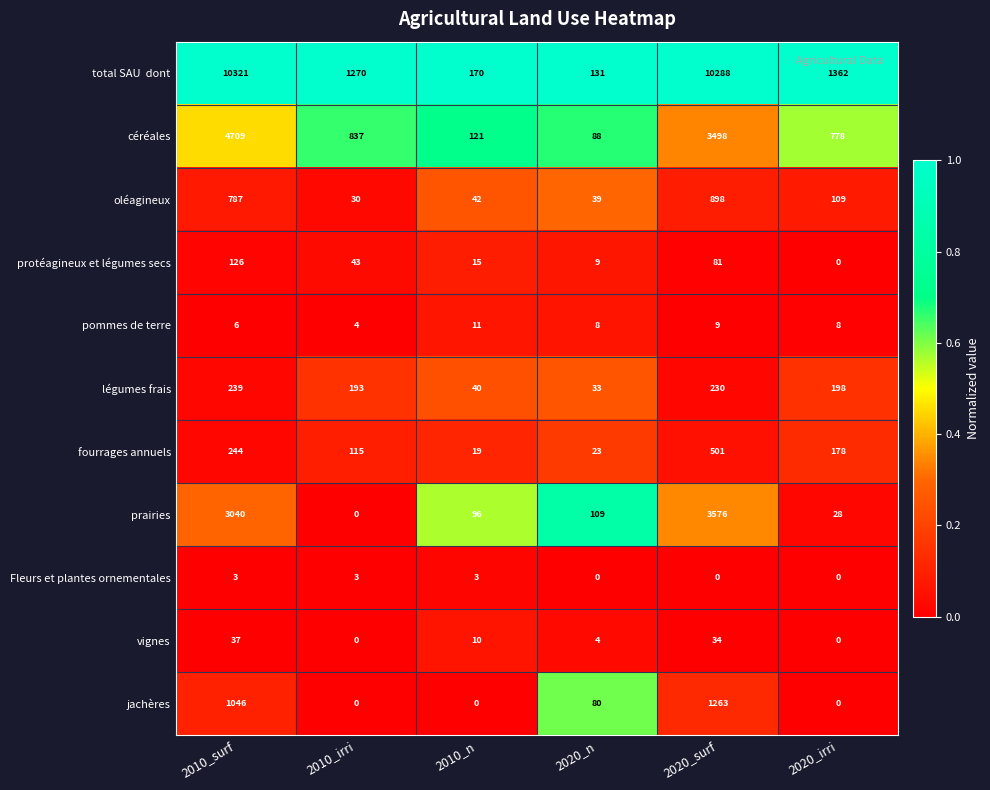

Where is prairies nearest to the value 1788?

2010_surf